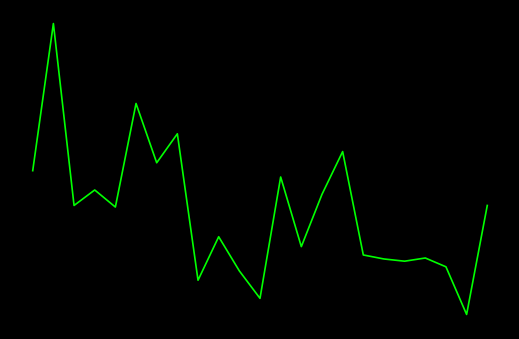

Reading right to left, what are all the values shown in this chart?

104.7	92.4	97.8	98.8	98.4	98.7	99.1	110.8	105.9	100.1	107.9	94.2	97.3	101.2	96.3	112.8	109.5	116.2	104.5	106.4	104.7	125.2	108.6